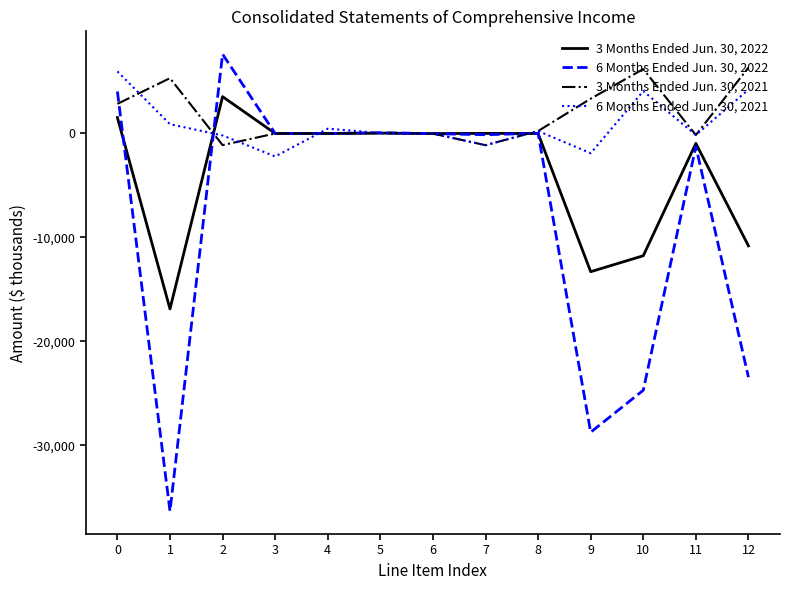

Is it true that 6 Months Ended Jun. 30, 2022 equals -35277 at 12?

False